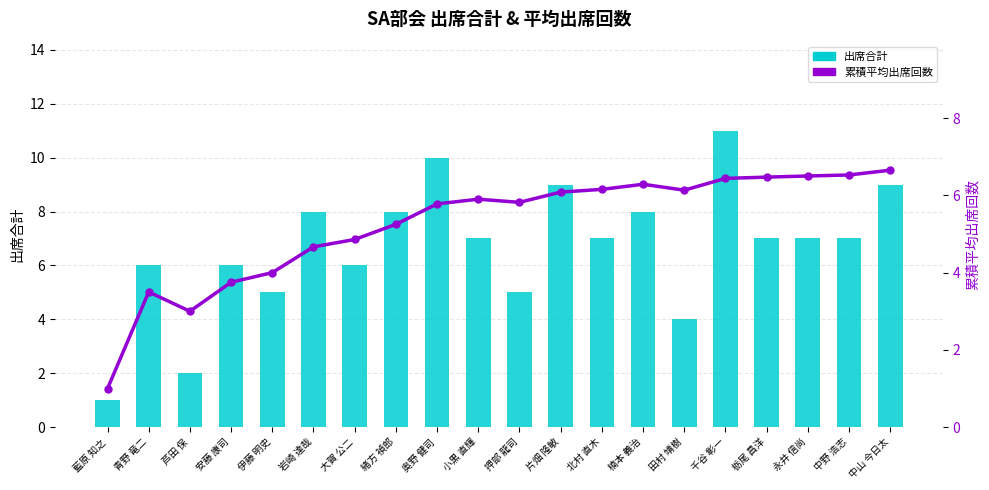

Rank the series at 永井 信尚 from lowest to highest value.

累積平均出席回数, 出席合計